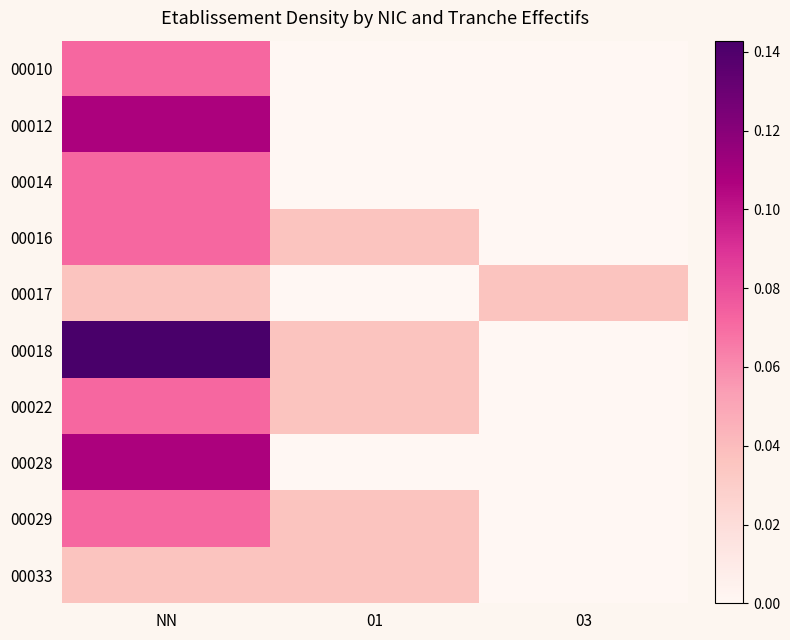

Reading right to left, list all the values displayed in this chart.

00010: 03=0.0	01=0.0	NN=0.1
00012: 03=0.0	01=0.0	NN=0.1
00014: 03=0.0	01=0.0	NN=0.1
00016: 03=0.0	01=0.0	NN=0.1
00017: 03=0.0	01=0.0	NN=0.0
00018: 03=0.0	01=0.0	NN=0.1
00022: 03=0.0	01=0.0	NN=0.1
00028: 03=0.0	01=0.0	NN=0.1
00029: 03=0.0	01=0.0	NN=0.1
00033: 03=0.0	01=0.0	NN=0.0